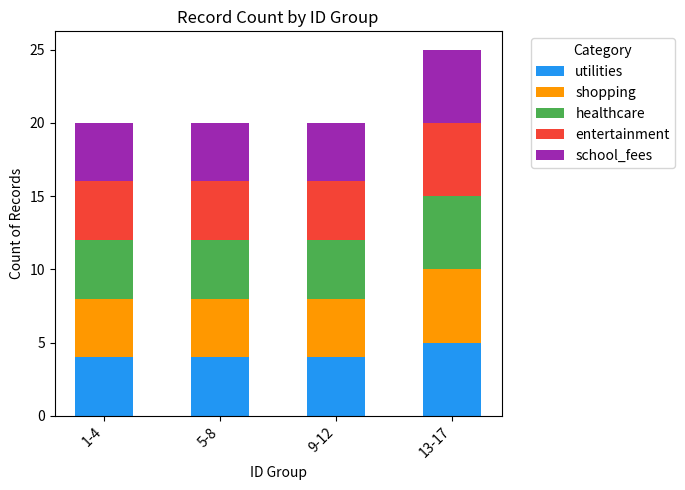

What is the average value of the utilities series?

4